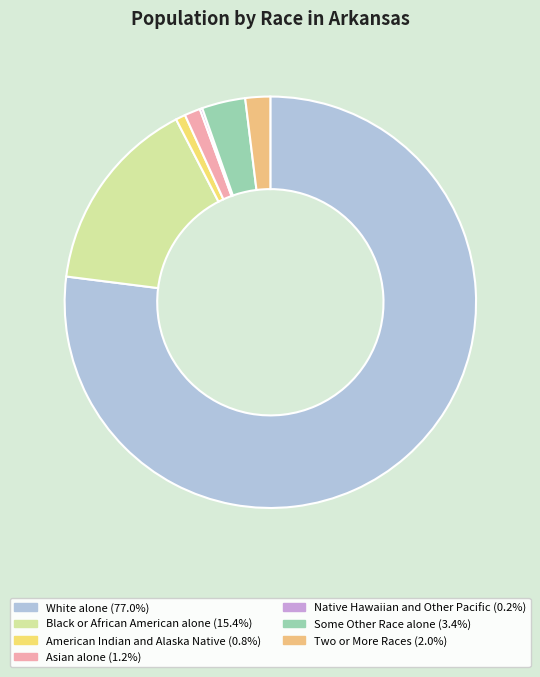

True or false: White alone accounts for 69% of the total.

False